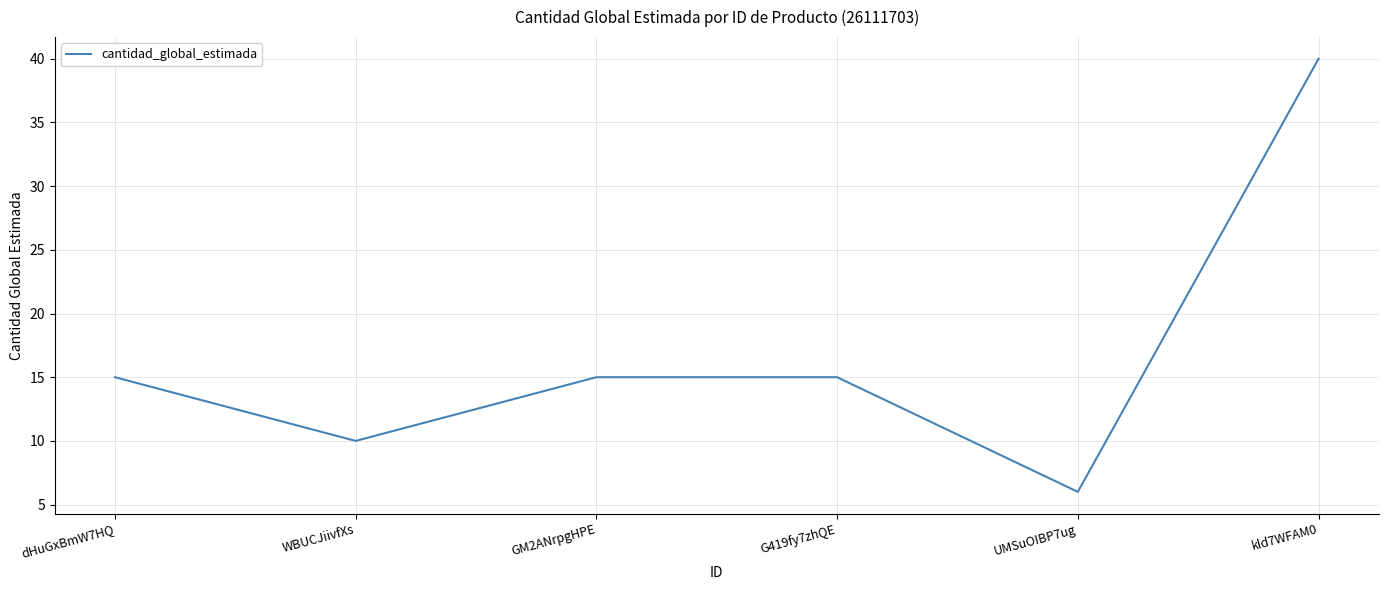

What is the sum of the values at dHuGxBmW7HQ and UMSuOIBP7ug?

21